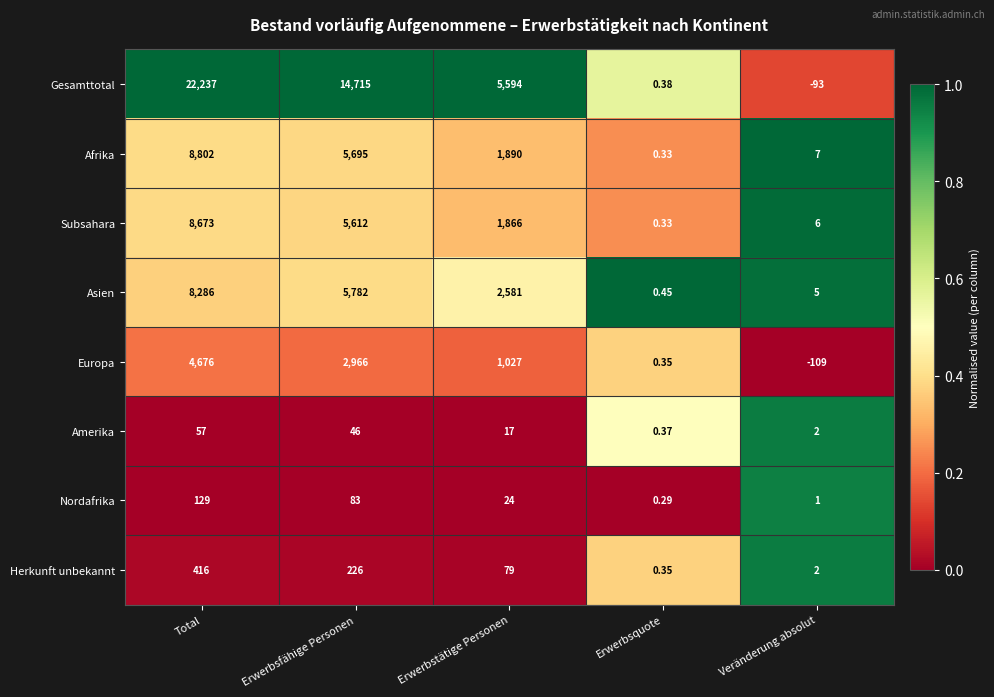

Is the value of Asien at Erwerbsquote greater than the value of Nordafrika at Erwerbsquote?

Yes